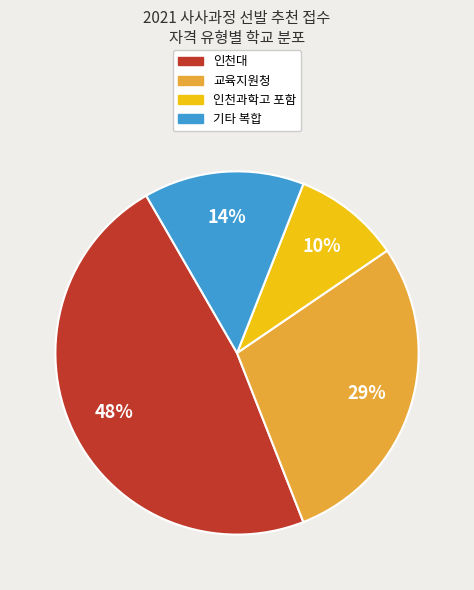

What is the ratio of the value at 인천대 to the value at 교육지원청?

1.7